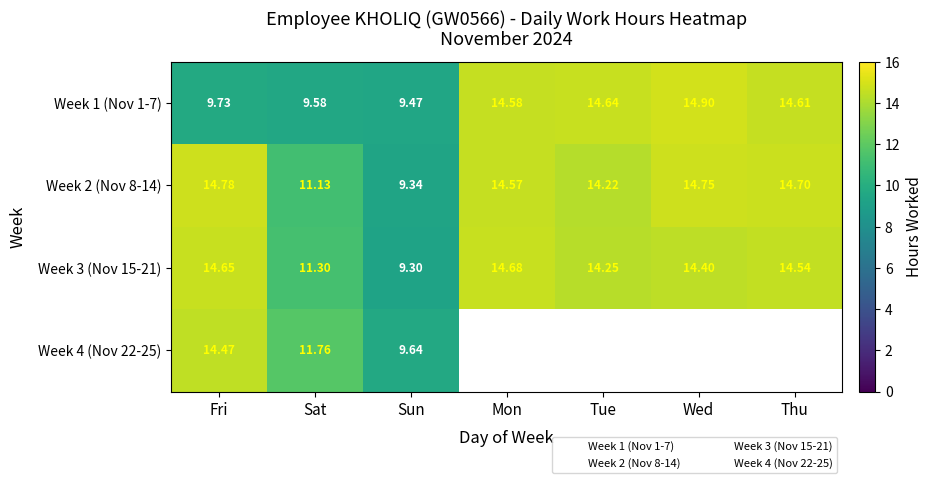

At Thu, list the series in order from largest to smallest.

Week 2 (Nov 8-14), Week 1 (Nov 1-7), Week 3 (Nov 15-21), Week 4 (Nov 22-25)